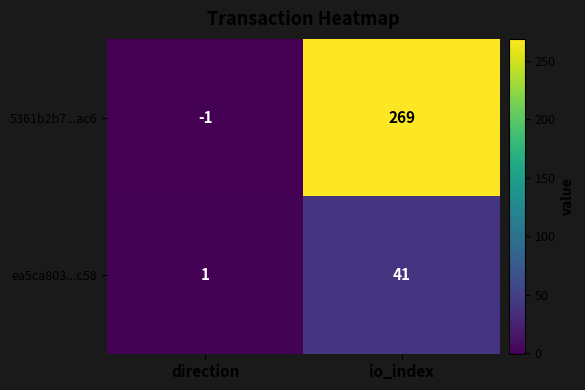

Which series has the largest range (max minus min)?

5361b2b7...ac6